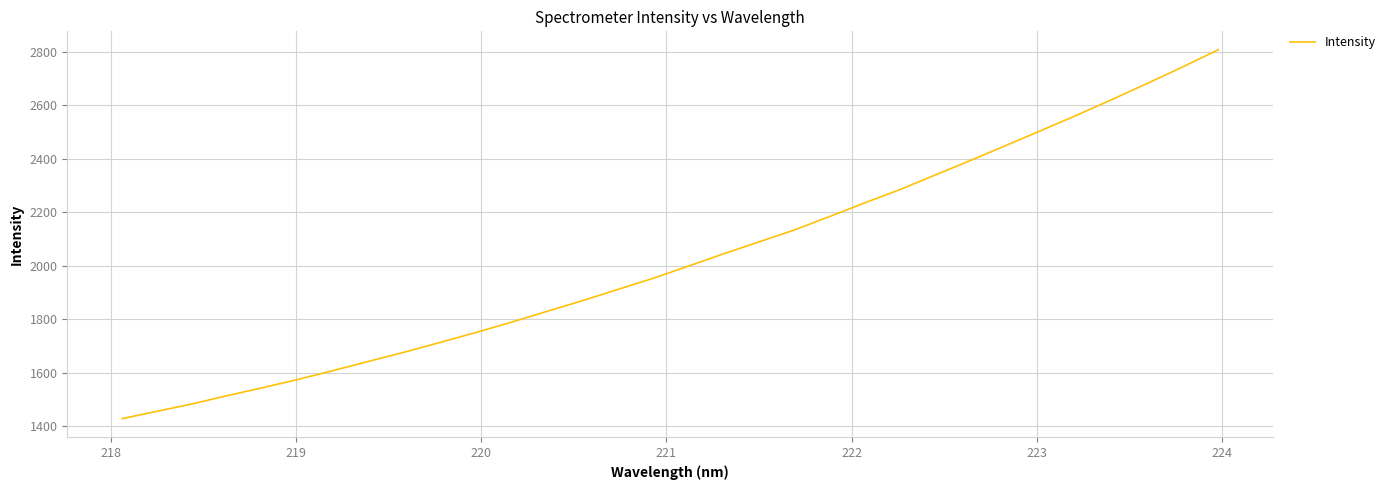

What is the greatest value displayed?

2806.9